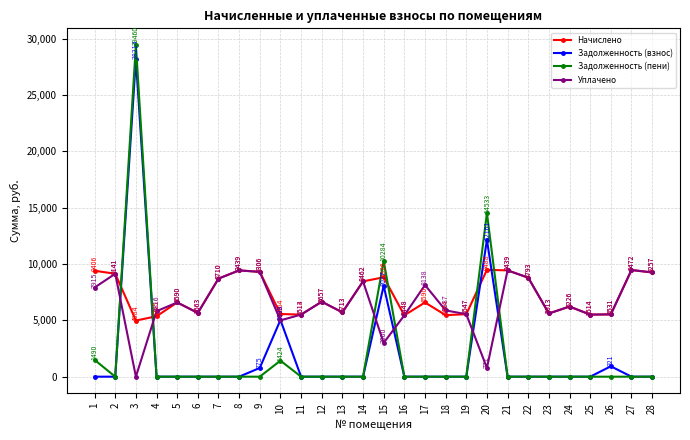

How many intersections are there between Задолженность (пени) and Начислено?

6